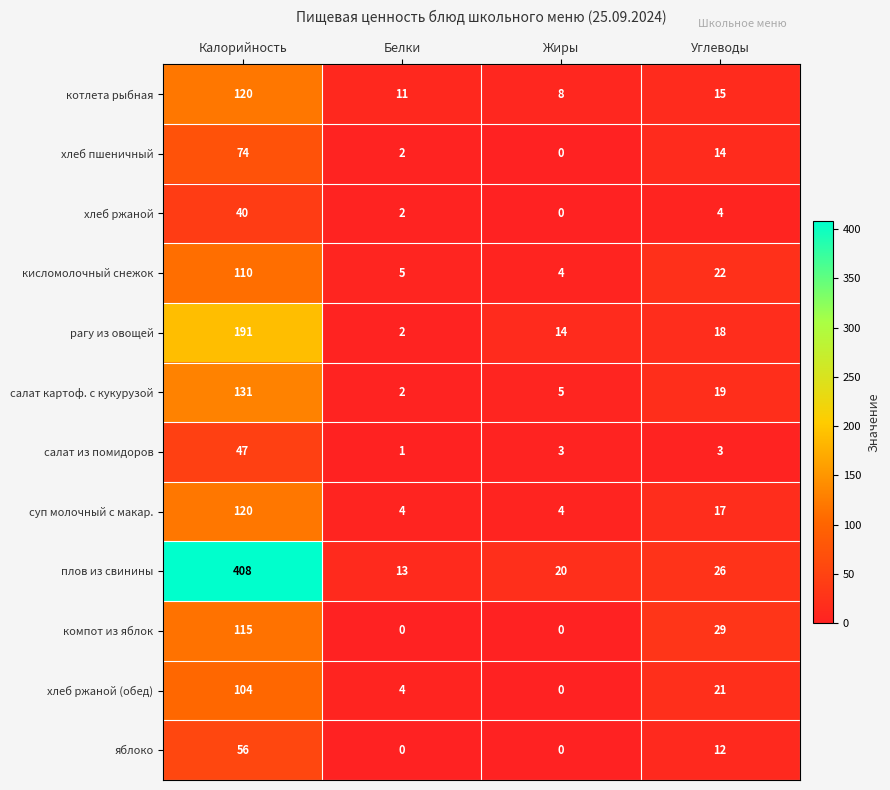

Where does the плов из свинины series first go above 26?

Калорийность